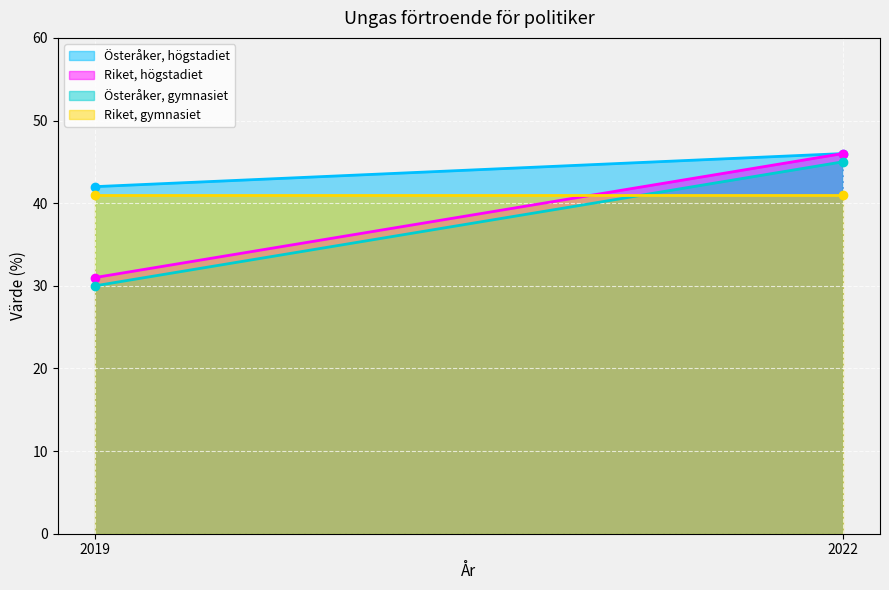

Rank the series by their maximum value, from lowest to highest.

Riket, gymnasiet, Österåker, gymnasiet, Österåker, högstadiet, Riket, högstadiet